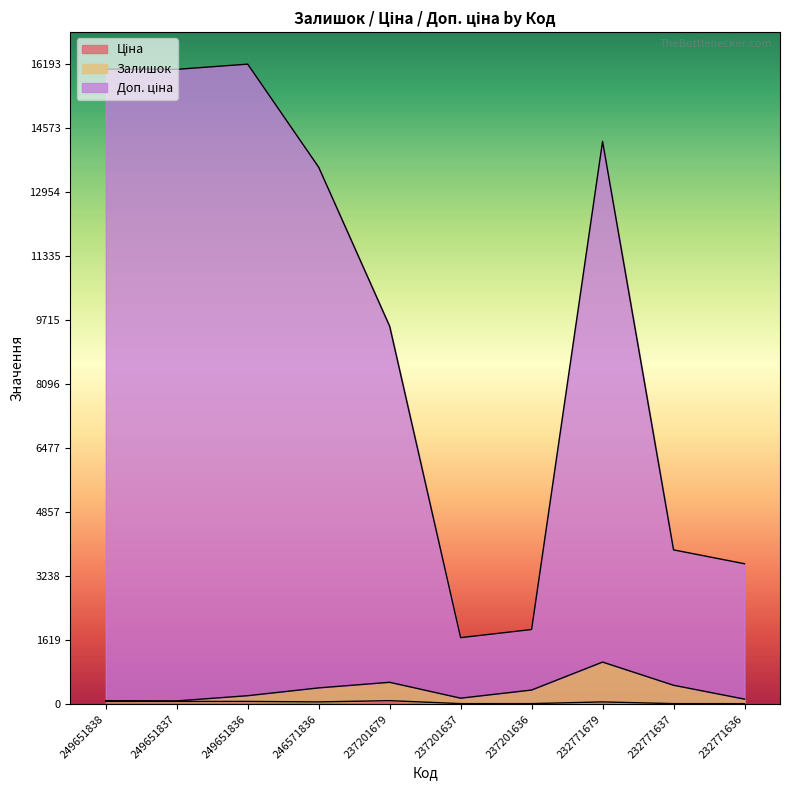

List the labels in order of Залишок value, smallest first.

249651837, 249651838, 232771636, 237201637, 249651836, 237201636, 246571836, 232771637, 237201679, 232771679